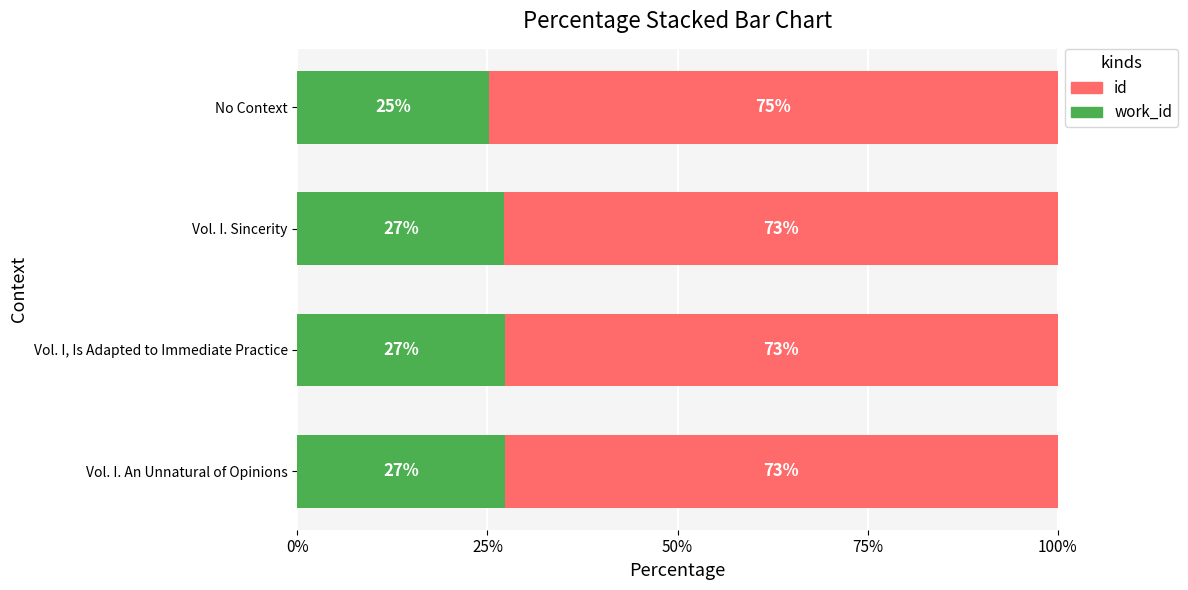

What is the total value across all series at Vol. I. Sincerity?

100.0